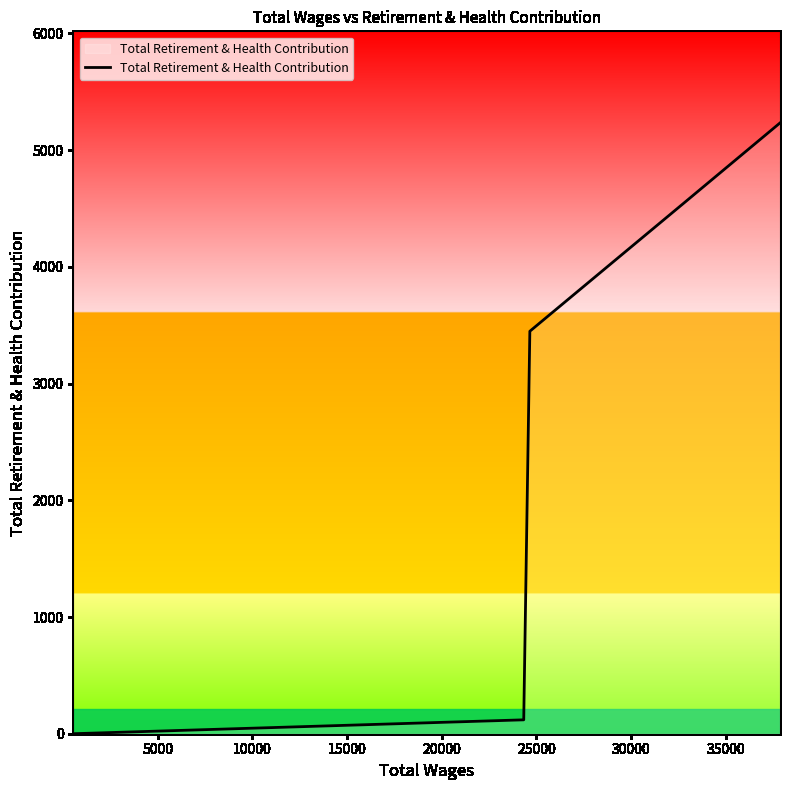

What is the maximum value shown in the chart?

5233